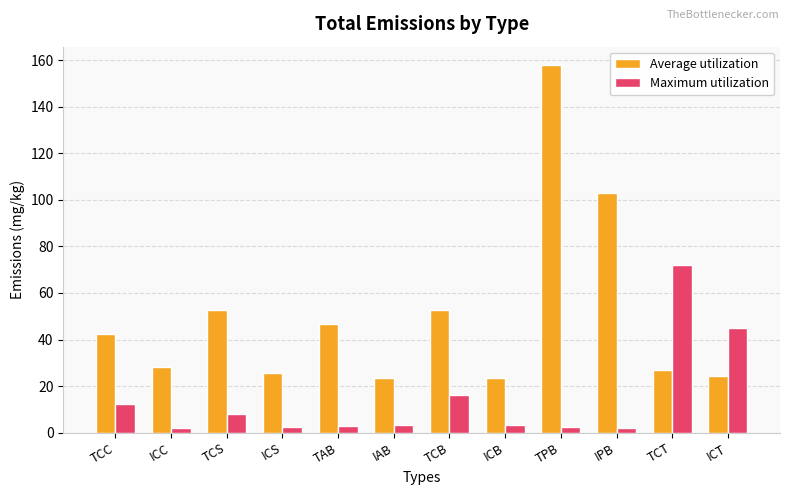

Rank the series at TCC from highest to lowest value.

Average utilization, Maximum utilization